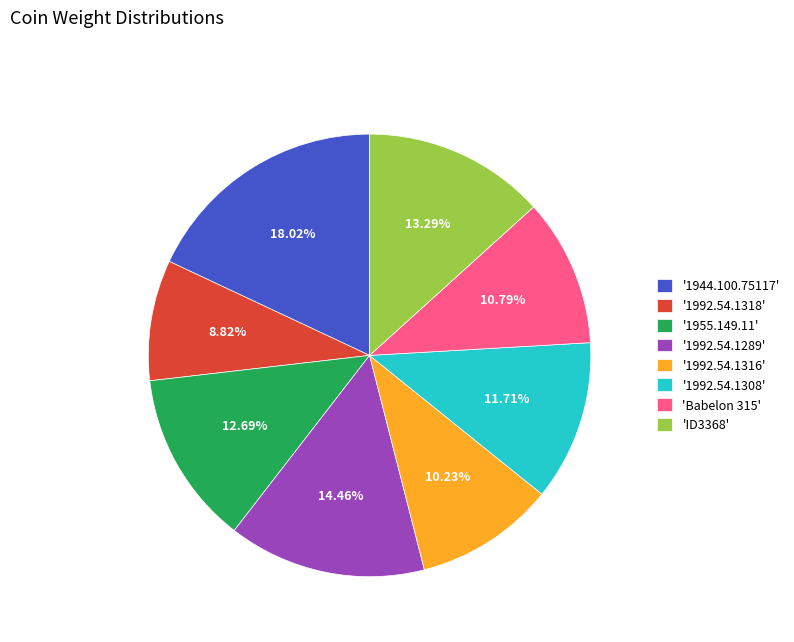

Count the number of slices in the pie.

8